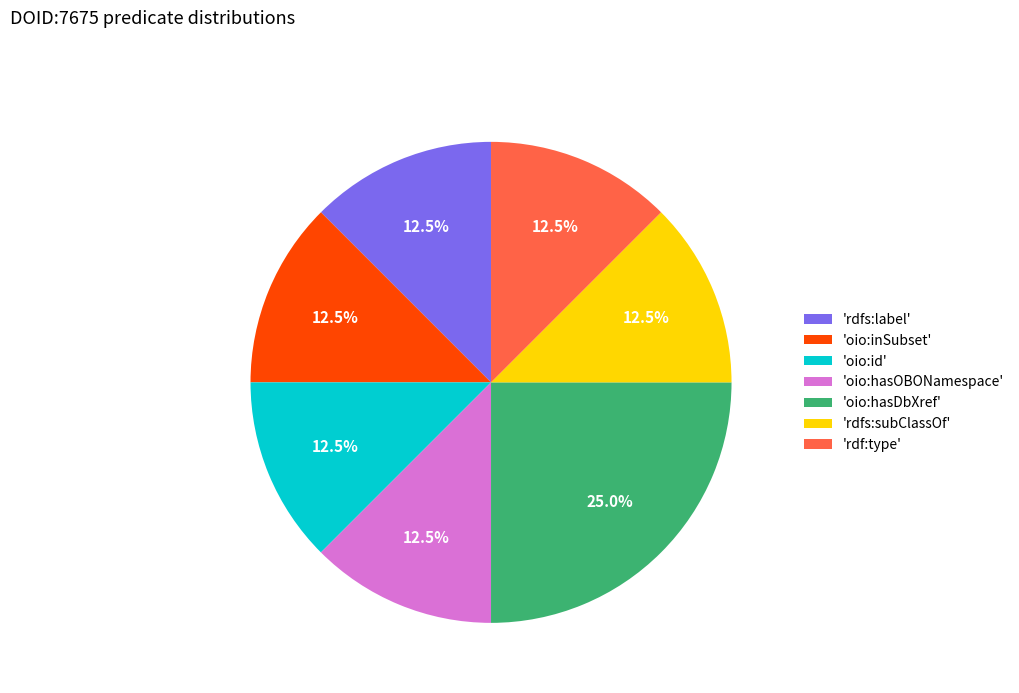

Does 'oio:inSubset' account for over 50% of the chart?

No